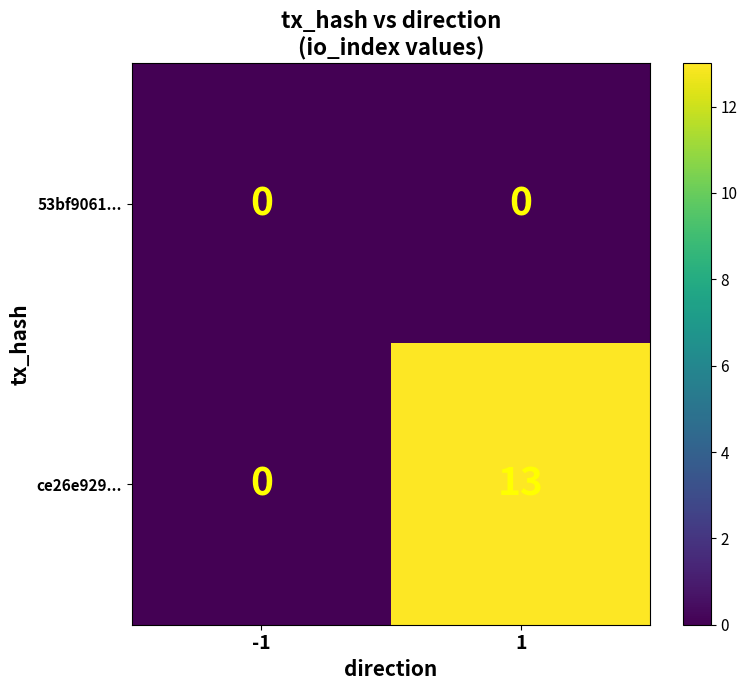

Reading left to right, list all the values displayed in this chart.

53bf9061...: -1=0	1=0
ce26e929...: -1=0	1=13